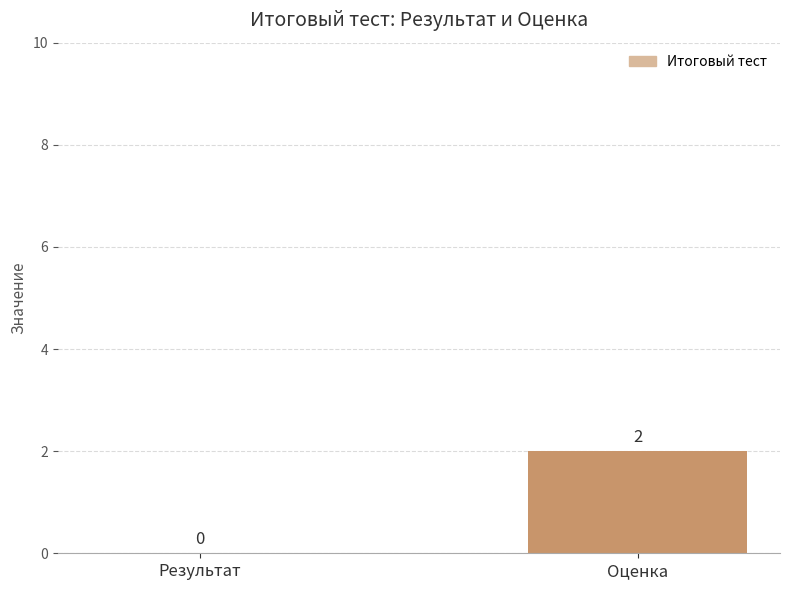

The value at Оценка is 2. True or false?

True